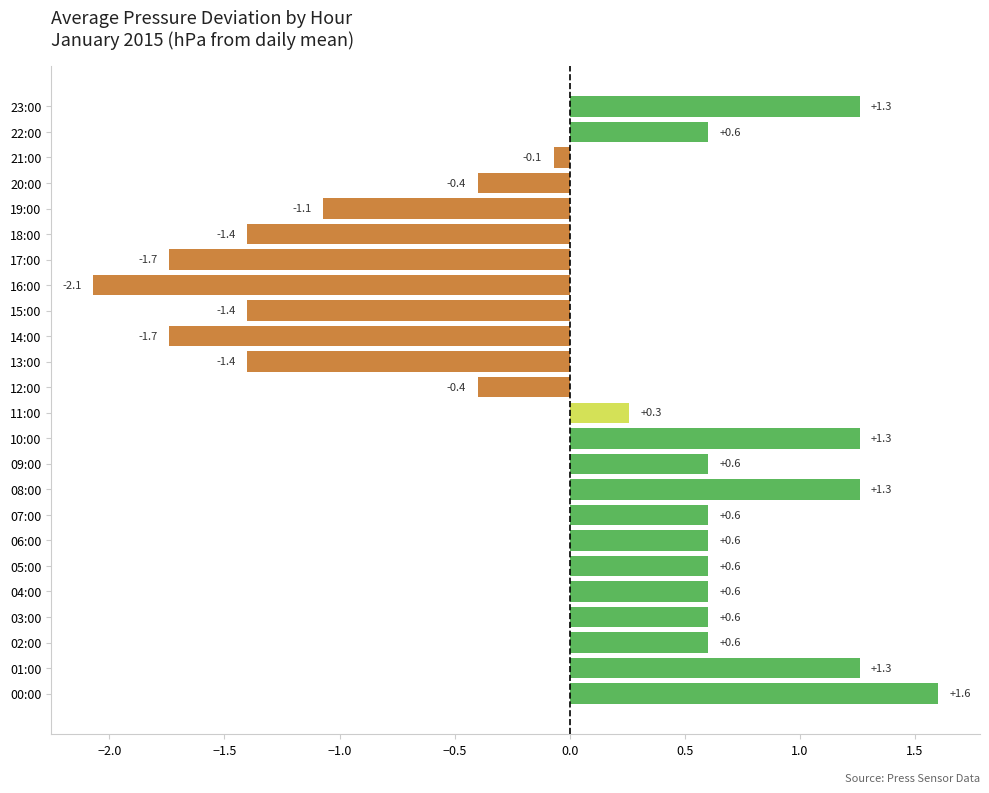

Reading bottom to top, extract all data points from this chart.

1.6	1.3	0.6	0.6	0.6	0.6	0.6	0.6	1.3	0.6	1.3	0.3	-0.4	-1.4	-1.7	-1.4	-2.1	-1.7	-1.4	-1.1	-0.4	-0.1	0.6	1.3